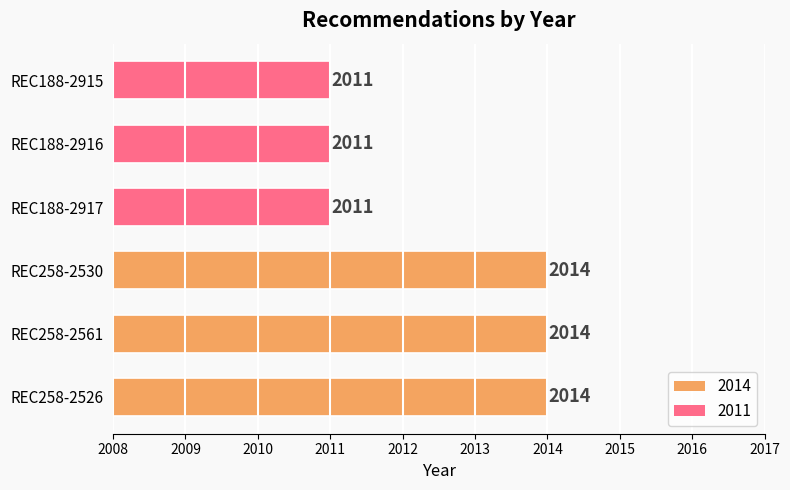

Reading bottom to top, list all the values displayed in this chart.

2014	2014	2014	2011	2011	2011